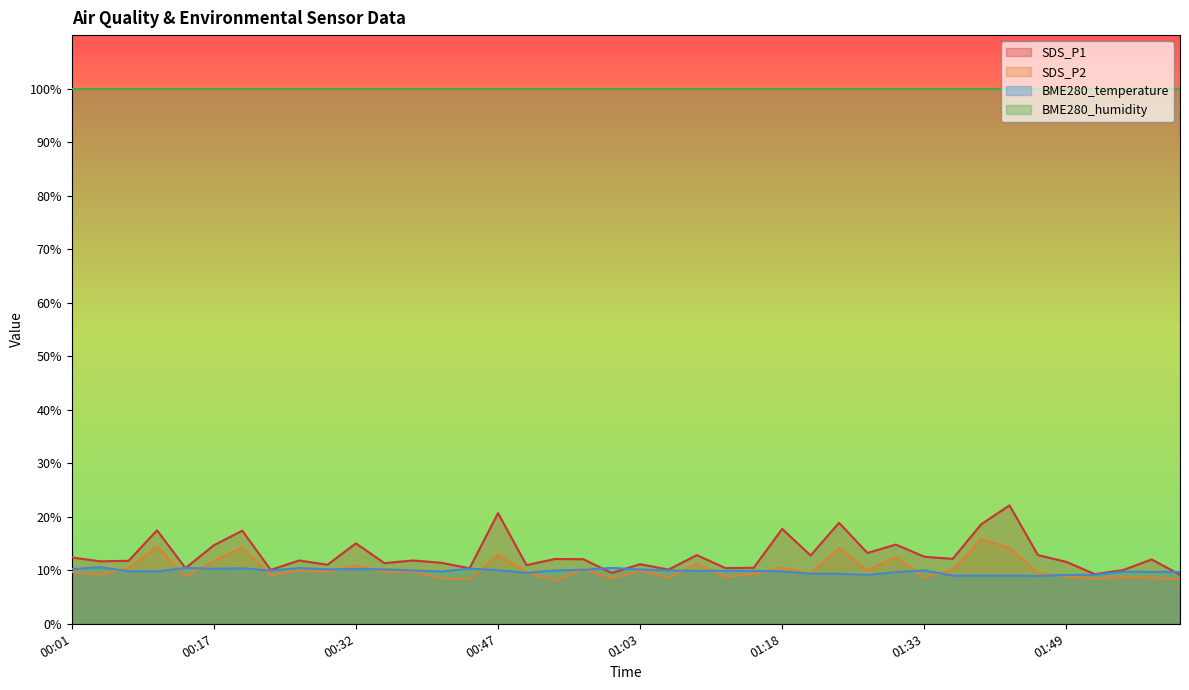

How many data points in BME280_temperature are less than 9?

3